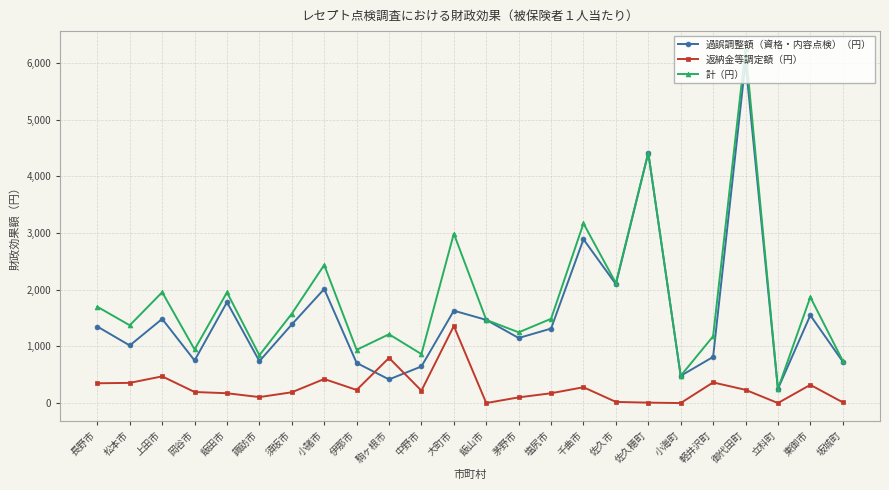

Does the chart have visible grid lines?

Yes